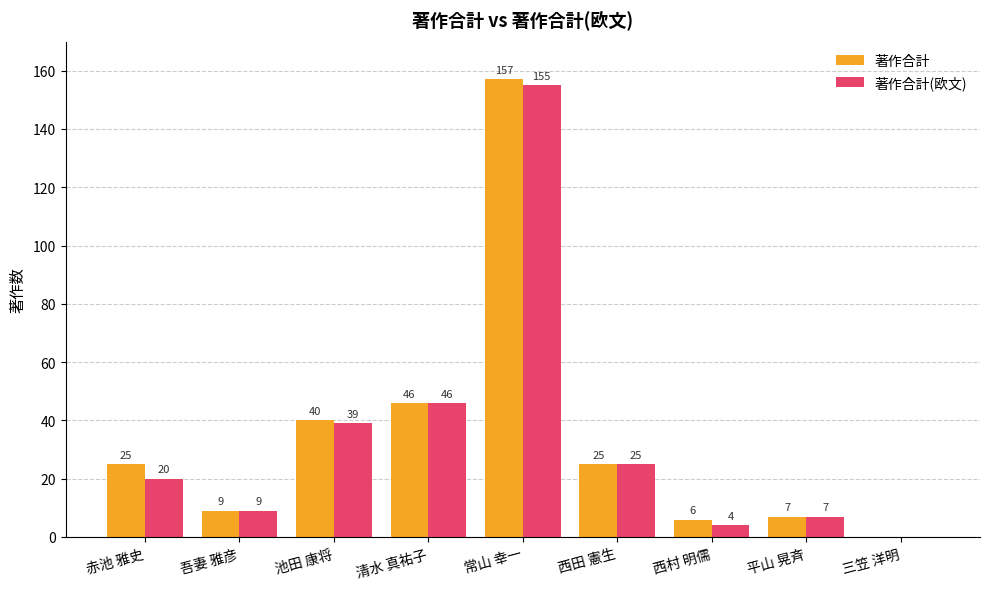

What is the sum of all 著作合計 values?

315